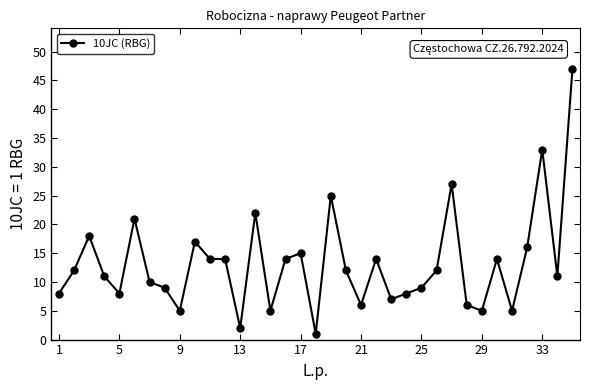

What is the value of the 19th point from the left?

25